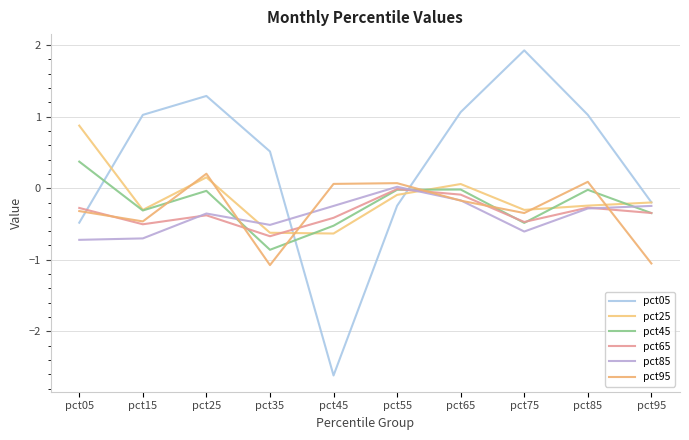

Rank the categories by pct25 value from highest to lowest.

pct05, pct25, pct65, pct55, pct95, pct85, pct15, pct75, pct35, pct45